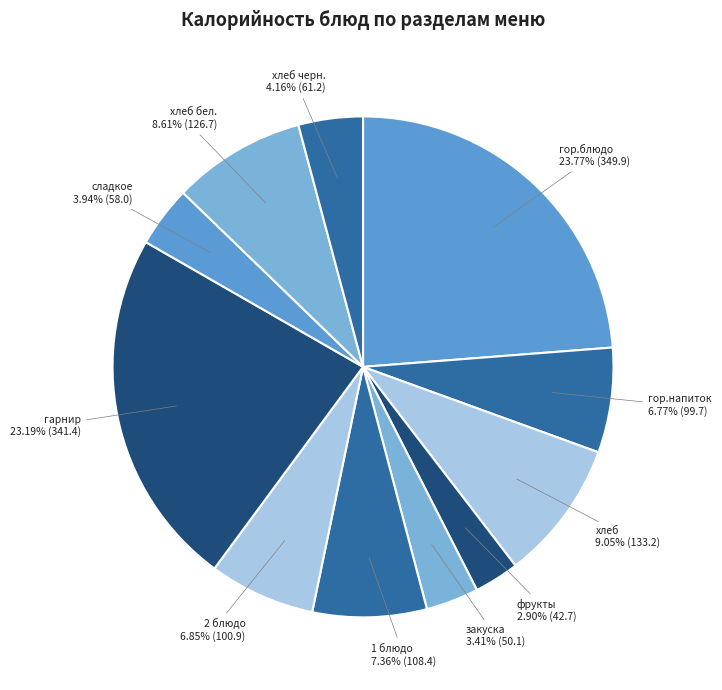

To the nearest percent, what is the combined percentage of гор.блюдо and гарнир?

47%